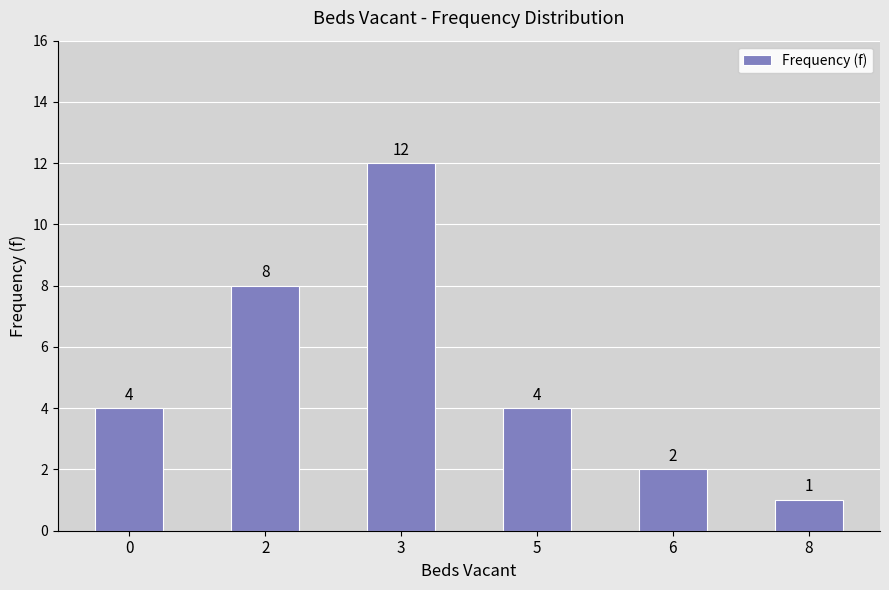

What is the average value?

5